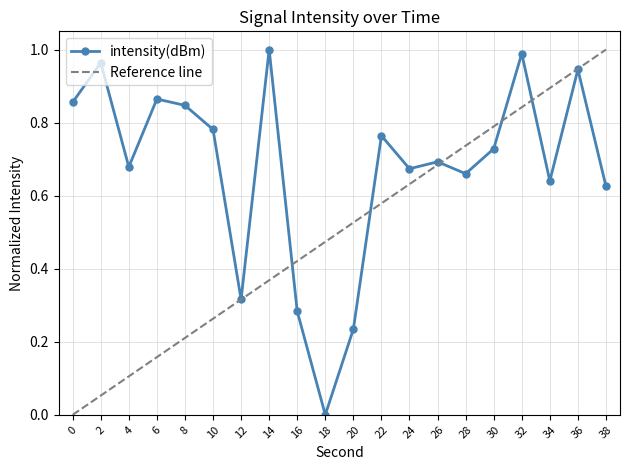

Is it true that the value at 0 is 1.5?

False